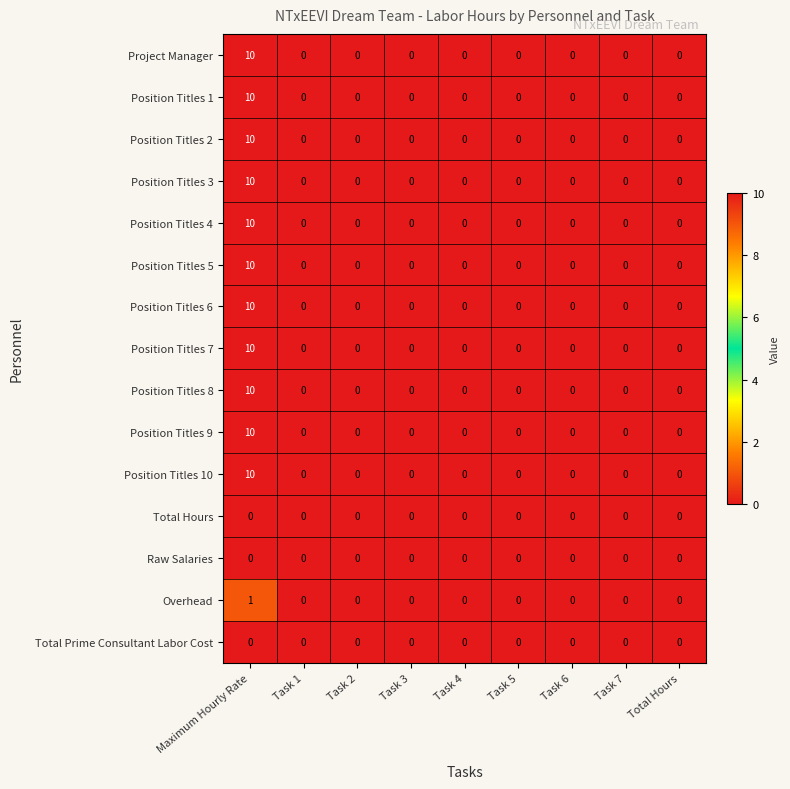

What is the sum of the Position Titles 5 values at Task 2 and Maximum Hourly Rate?

10